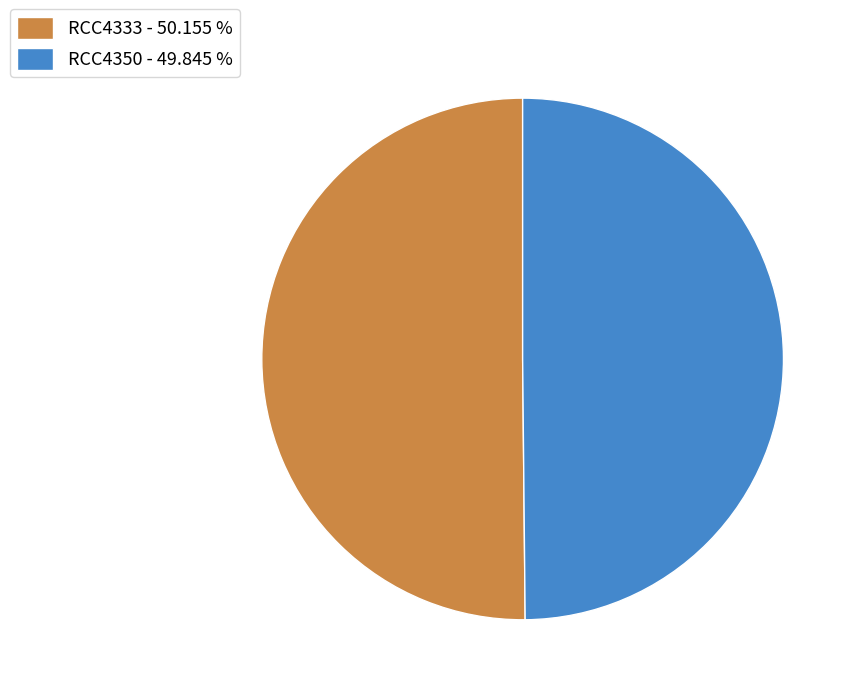

Approximately how many times larger is the value at RCC4350 - 49.845 % compared to RCC4333 - 50.155 %?

1.0